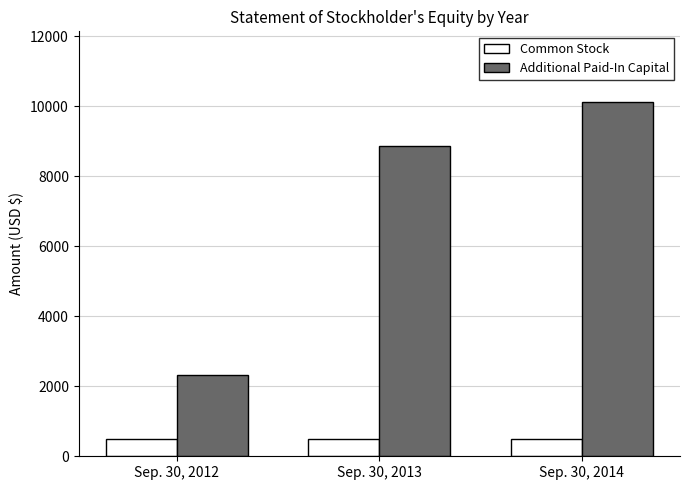

At which category is the sum across all series the highest?

Sep. 30, 2014